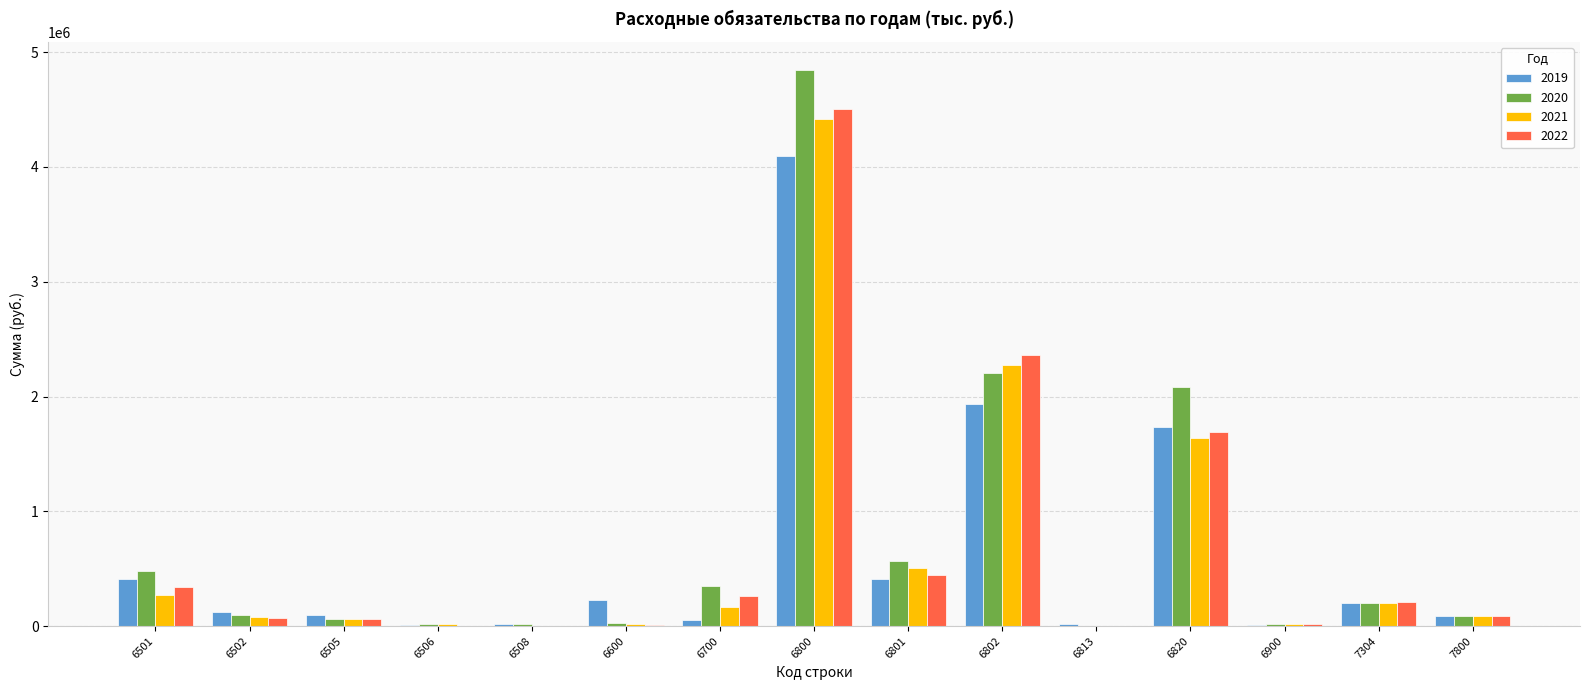

What is the highest value of the 2022 series?

4506450.0